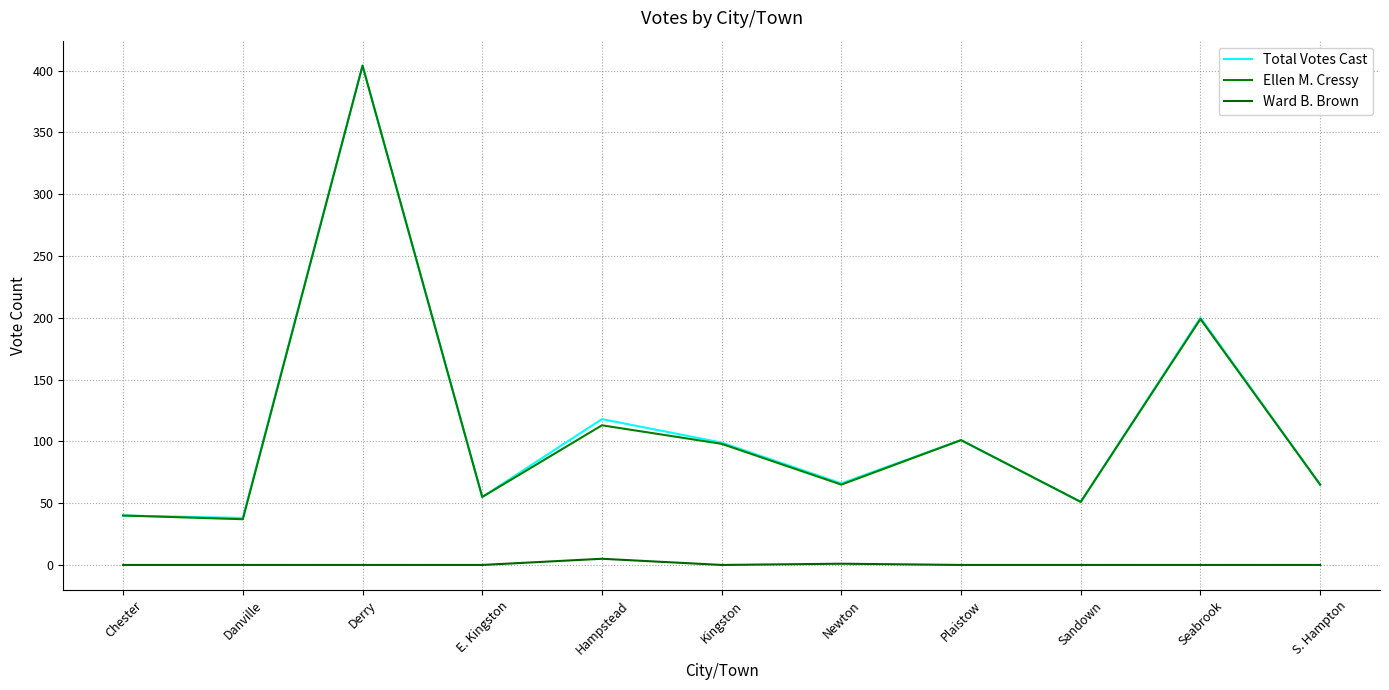

In Total Votes Cast, how many points are higher than both neighbors (excluding endpoints)?

4